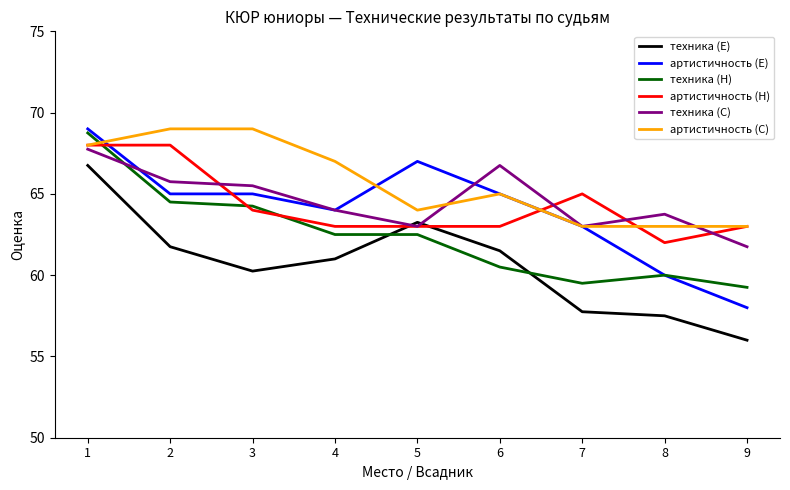

The value of техника (H) at 1 is 68.8. True or false?

True